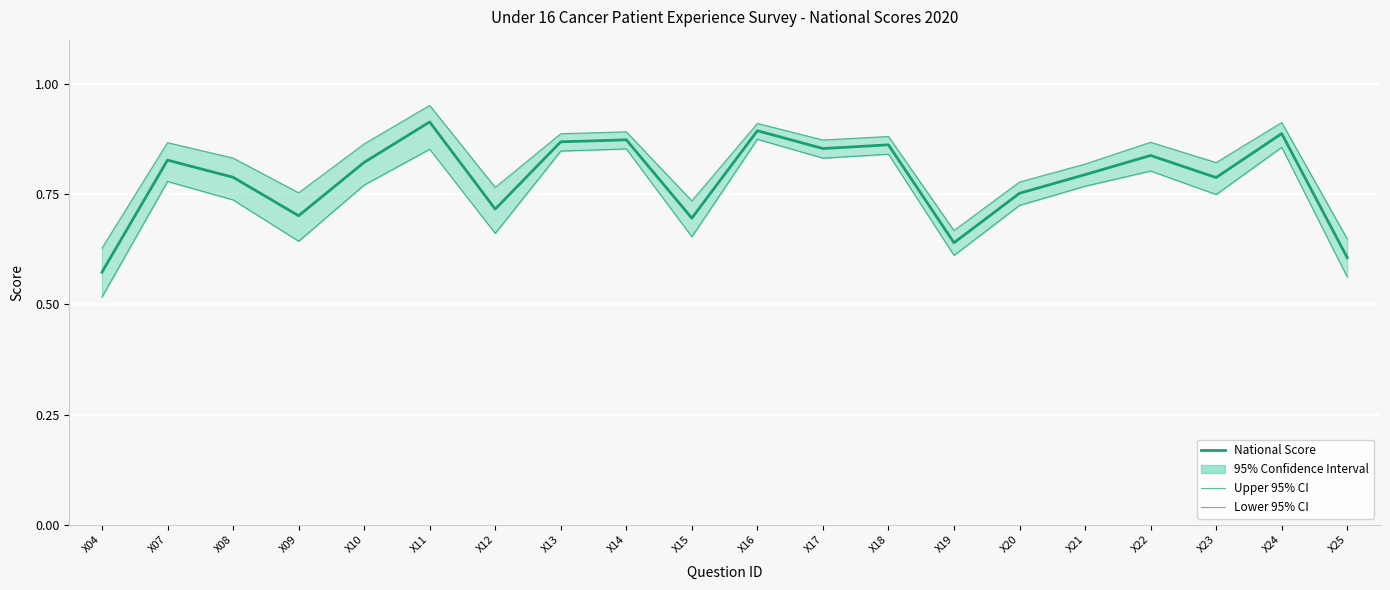

The value of Upper 95% CI at X24 is 0.9. True or false?

True